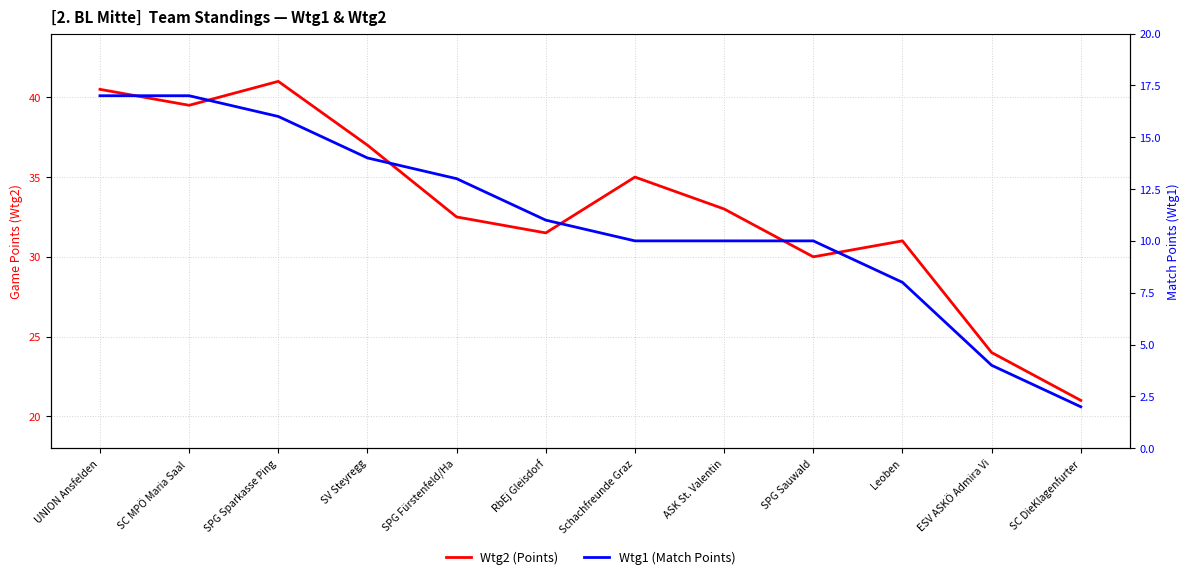

What is the average value of the Wtg1 (Match Points) series?

11.0